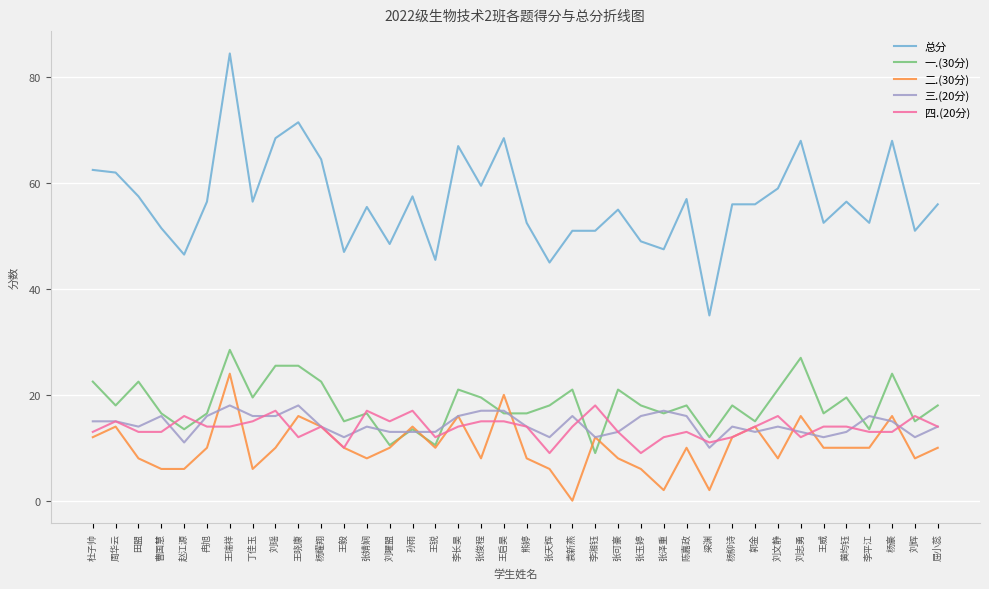

After their last crossing, which series has the higher values: 二.(30分) or 三.(20分)?

三.(20分)